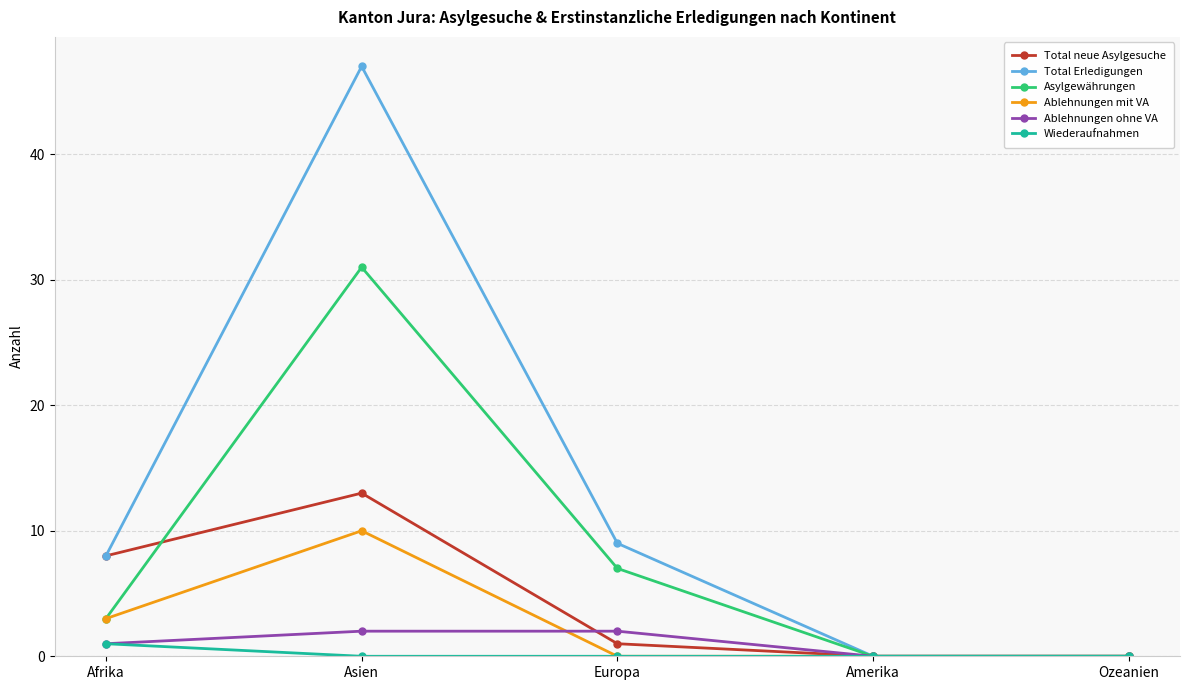

How many lines are shown in the chart?

6